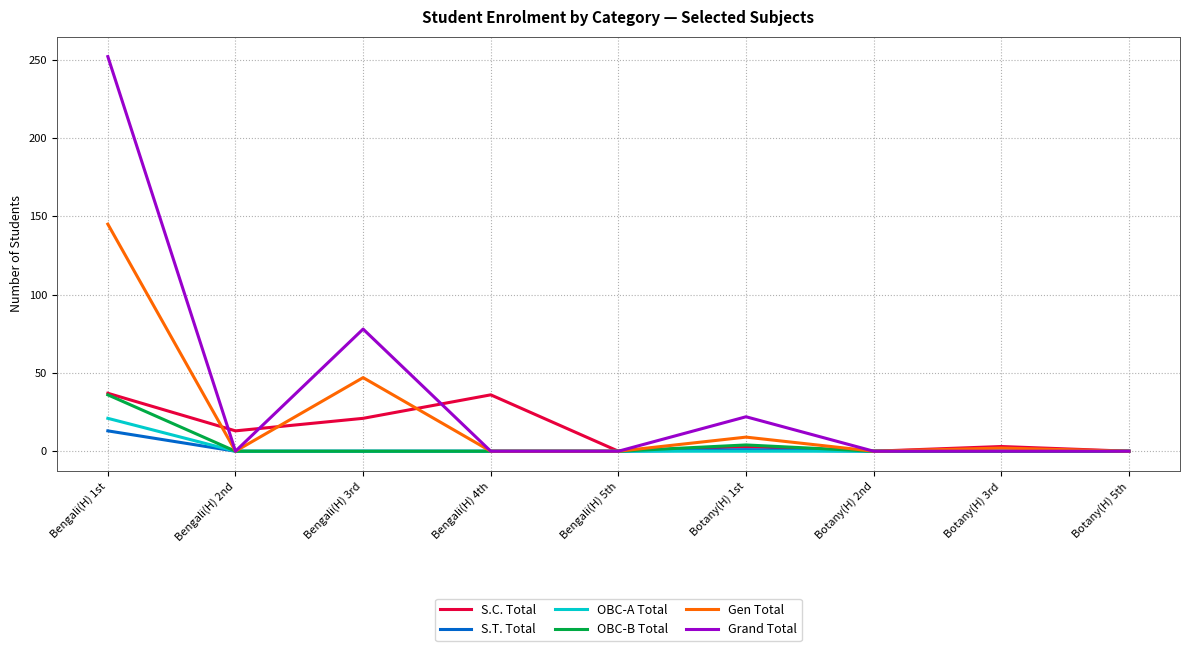

Where is Grand Total nearest to the value 126?

Bengali(H) 3rd